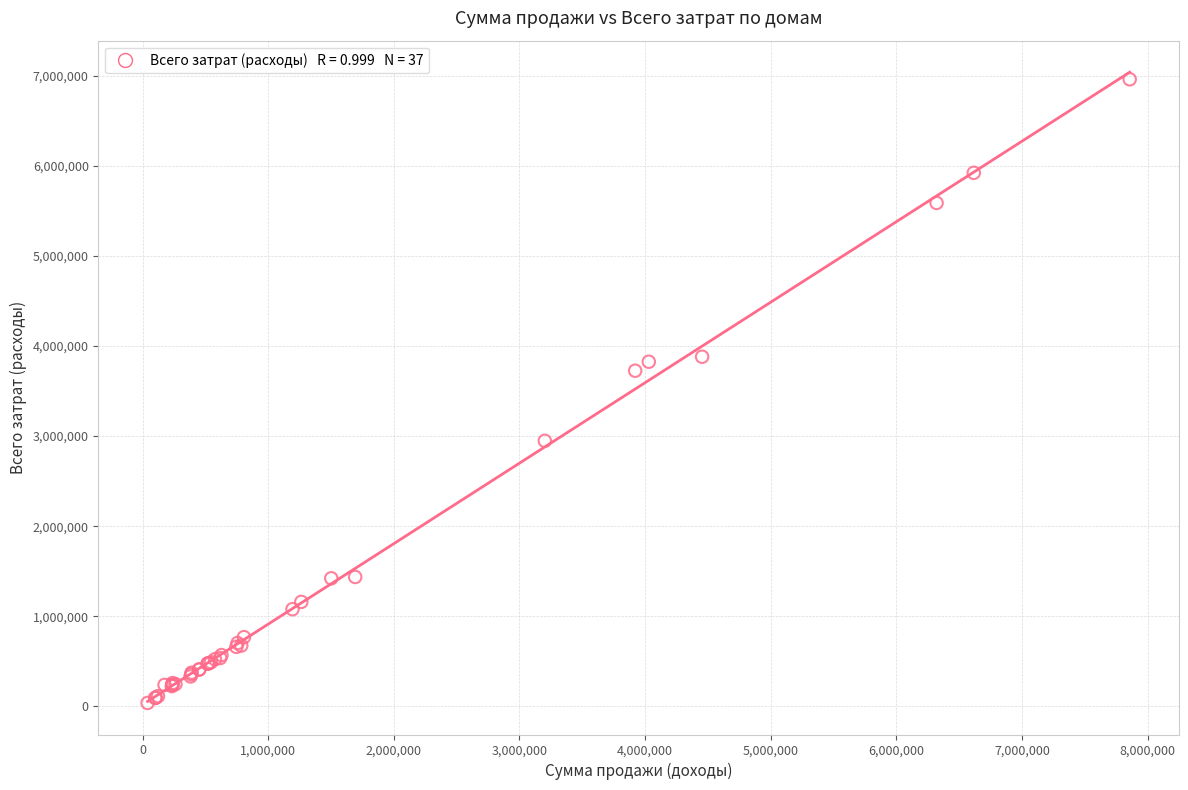

What Y value in the scatter plot is closest to 3499180?

3725748.8